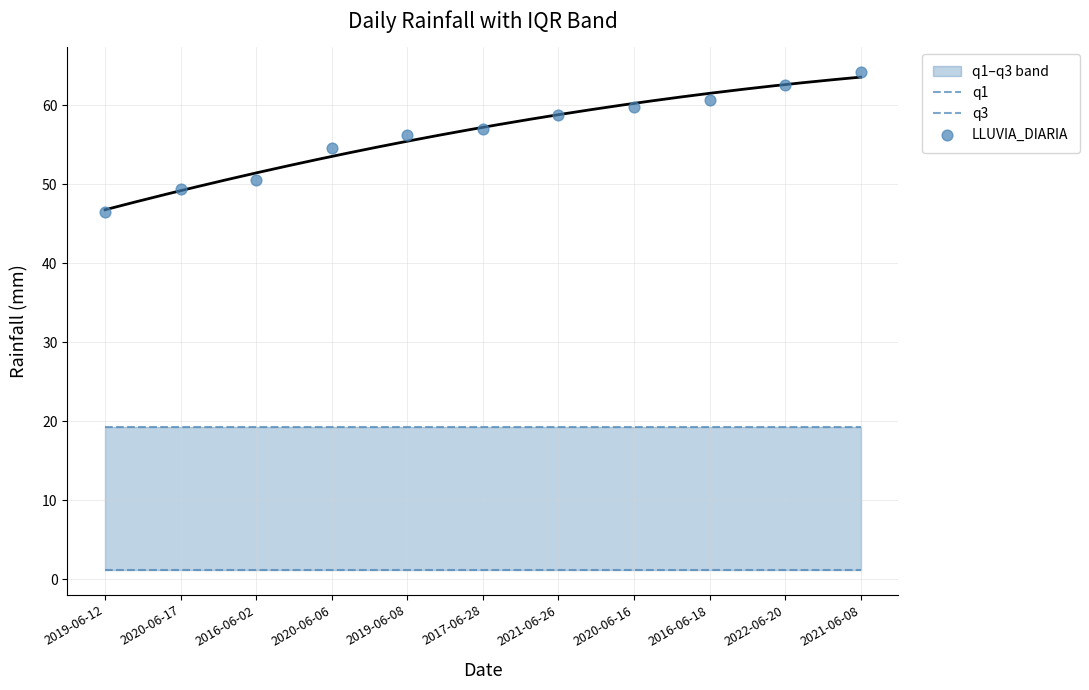

Is the value of LLUVIA_DIARIA at 2017-06-28 greater than the value of q3 at 2022-06-20?

Yes